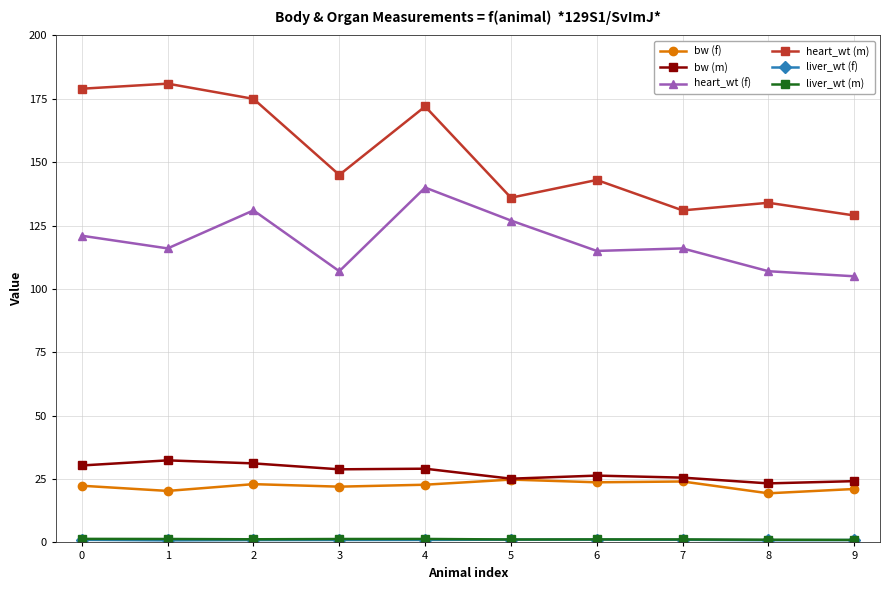

True or false: bw (f) and heart_wt (m) intersect in this chart.

False